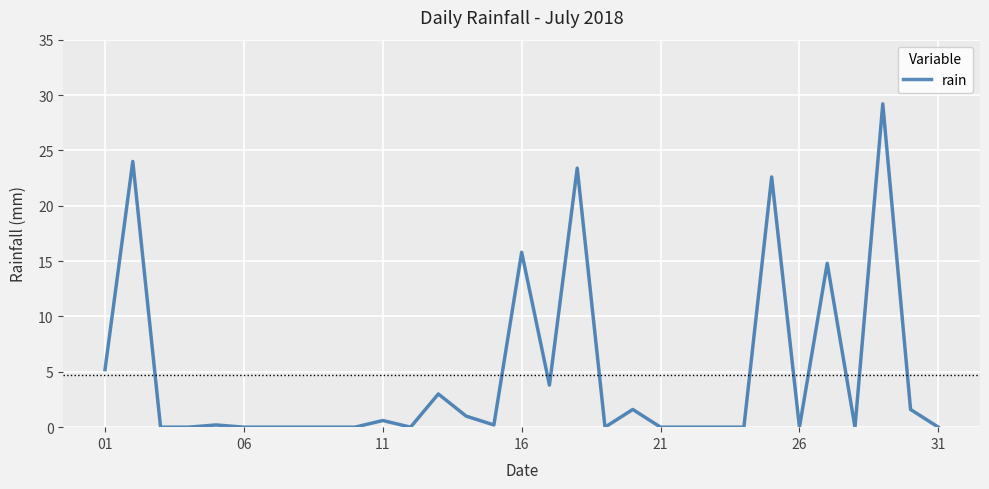

What is the difference between the maximum and minimum values?

29.2